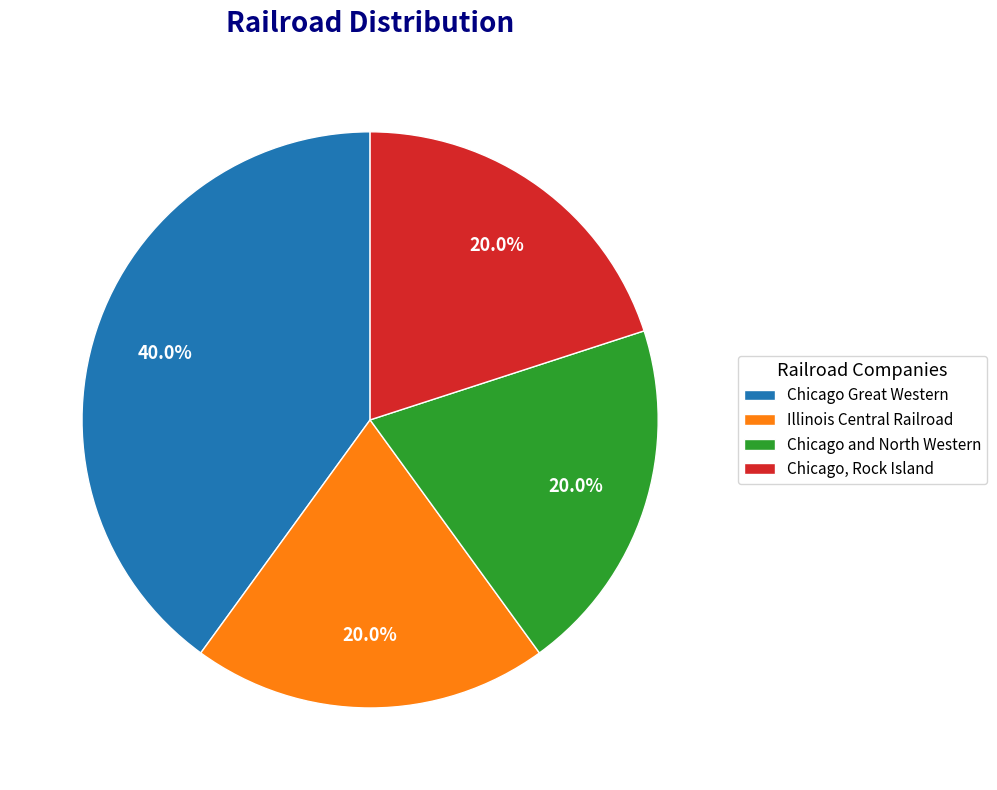

What is the largest slice in the pie chart?

Chicago Great Western